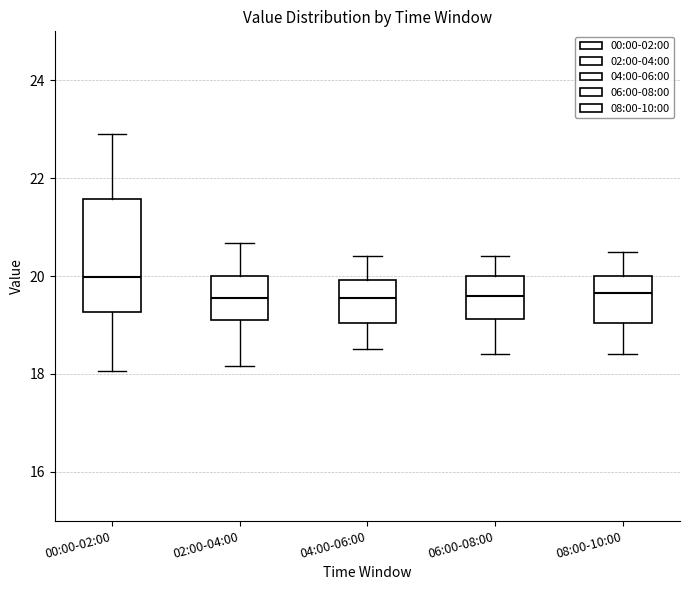

Reading left to right, transcribe this box plot: for each box, give where its median line is, the range the box spans, and where its two whiskers end, as read against the y-axis. The values are not printed on the chart, so give them approximately, as read against the axis.

00:00-02:00: median 20.0, box 19.2 to 21.6, whiskers 18.0 to 23.0
02:00-04:00: median 19.6, box 19.2 to 20.0, whiskers 18.2 to 20.6
04:00-06:00: median 19.6, box 19.0 to 20.0, whiskers 18.6 to 20.4
06:00-08:00: median 19.6, box 19.2 to 20.0, whiskers 18.4 to 20.4
08:00-10:00: median 19.6, box 19.0 to 20.0, whiskers 18.4 to 20.6